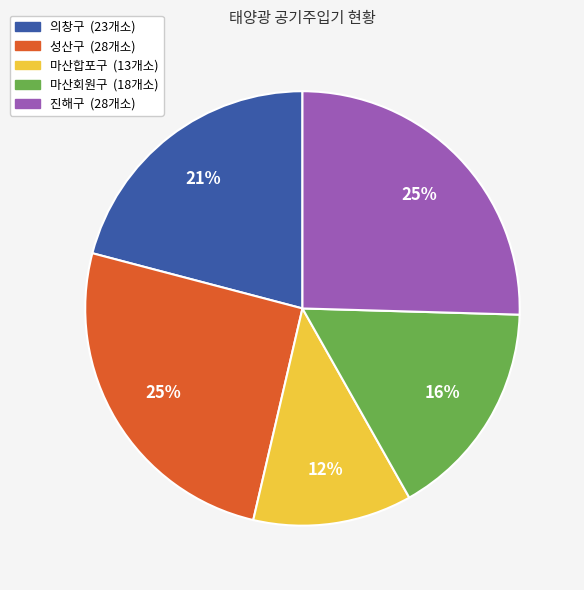

To the nearest percent, what percentage of the pie is 성산구?

25%